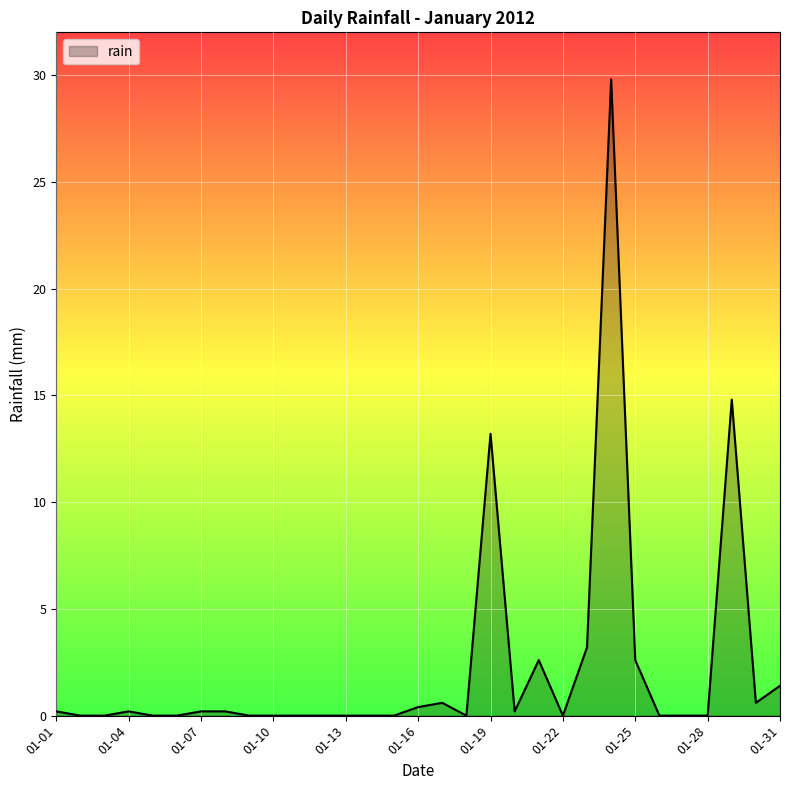

What is the maximum value shown in the chart?

29.8